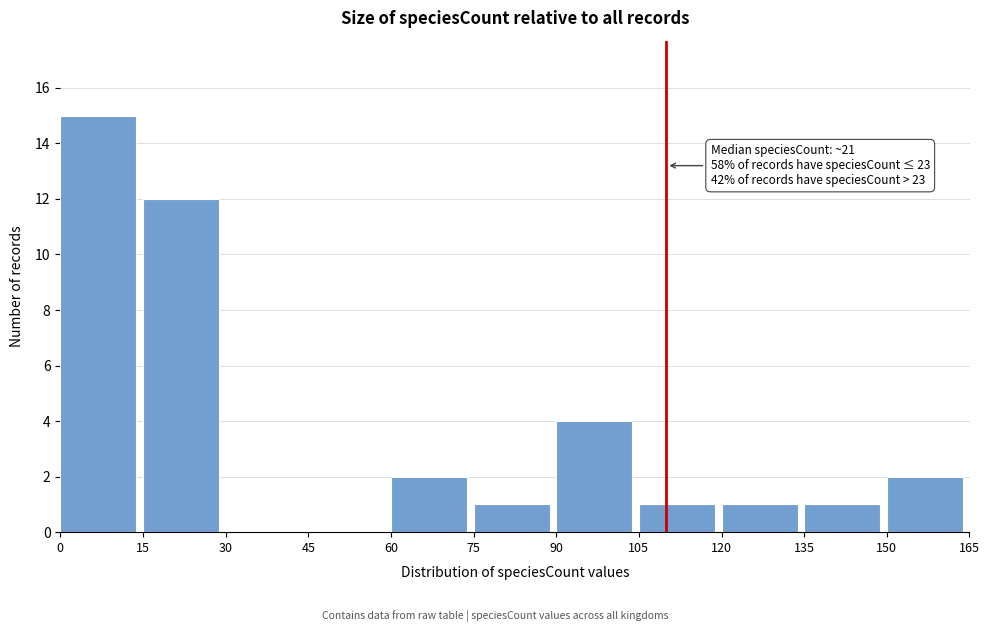

Over which range of the x-axis is the bar tallest?

0 to 15